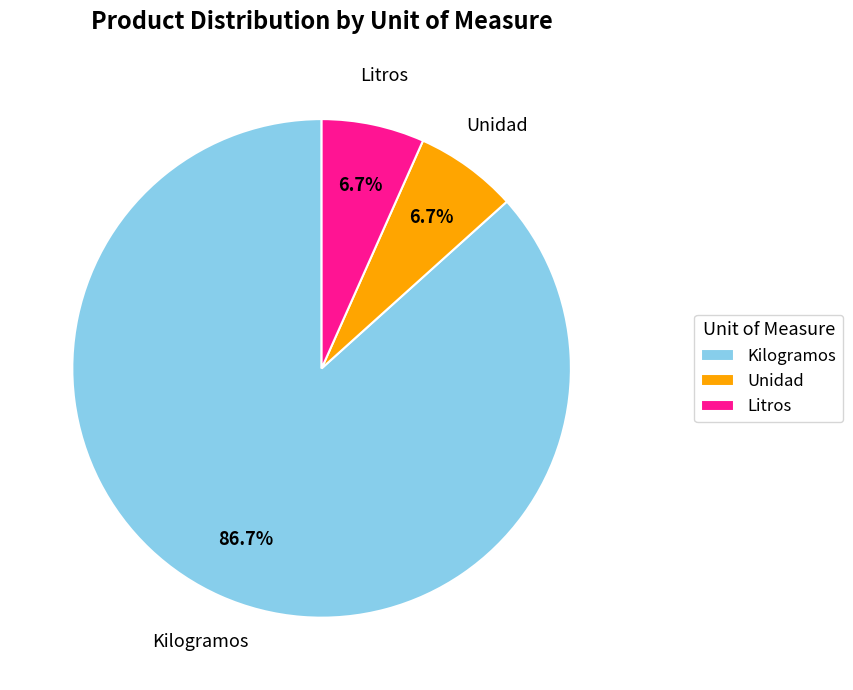

Between Kilogramos and Litros, which is larger?

Kilogramos